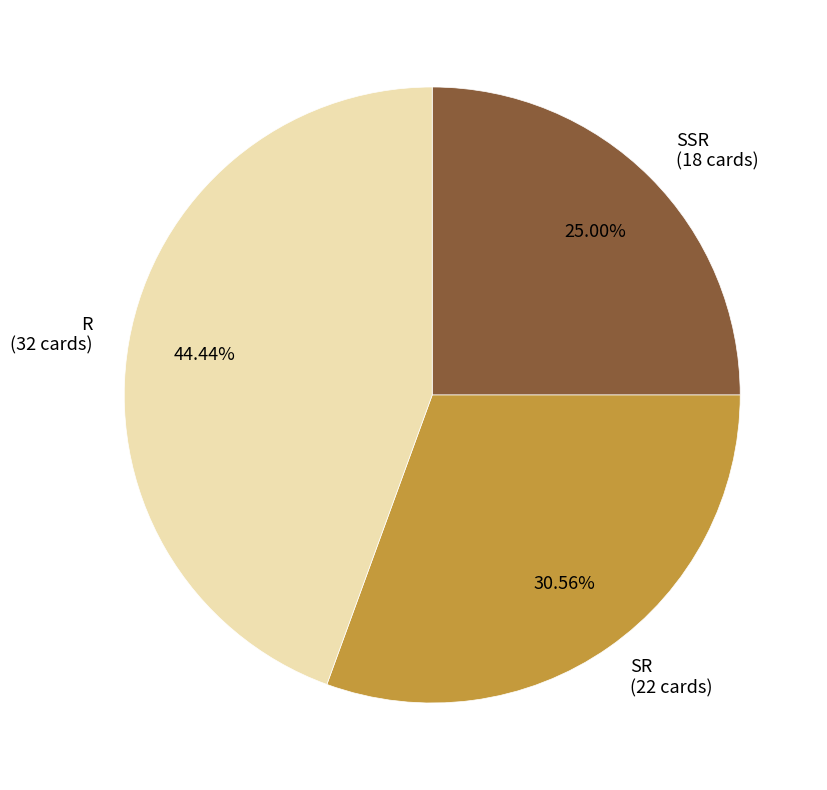

Rank the categories by value from highest to lowest.

R, SR, SSR